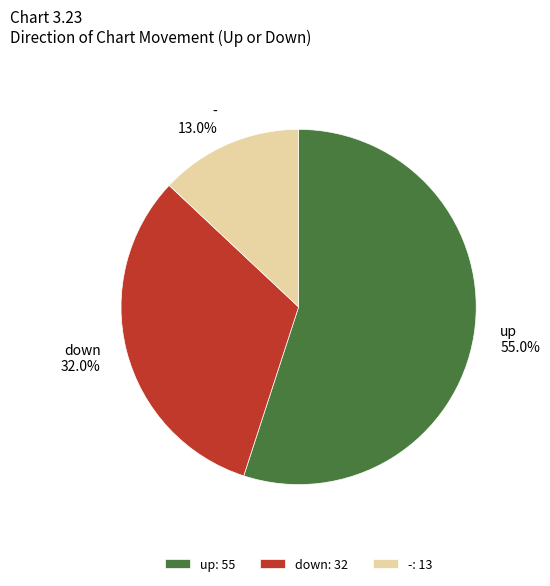

What percentage is the up slice, to the nearest percent?

55%